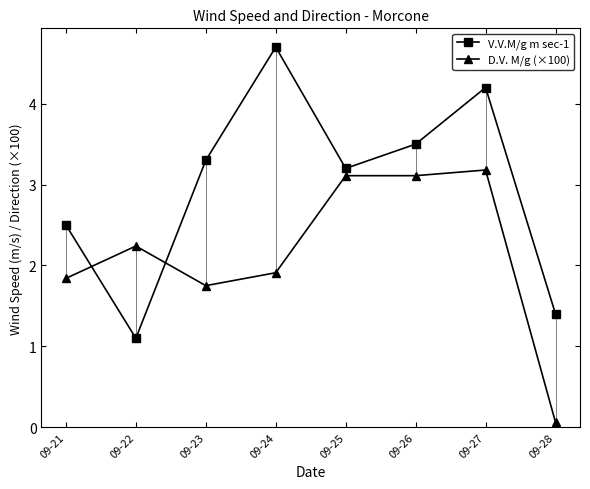

Which series has the largest range (max minus min)?

V.V.M/g m sec-1